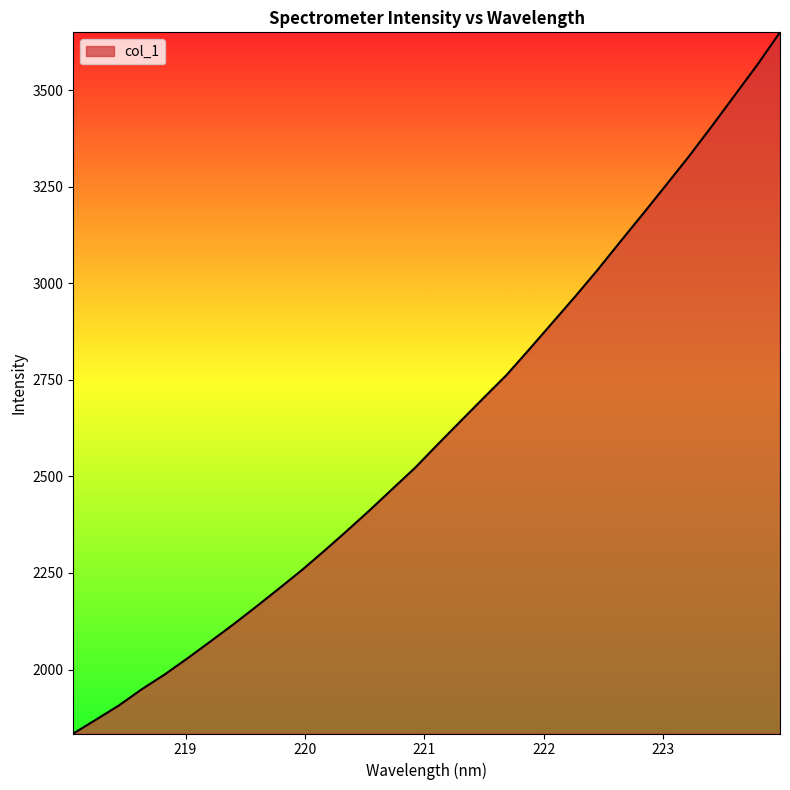

What is the maximum value shown in the chart?

3650.1